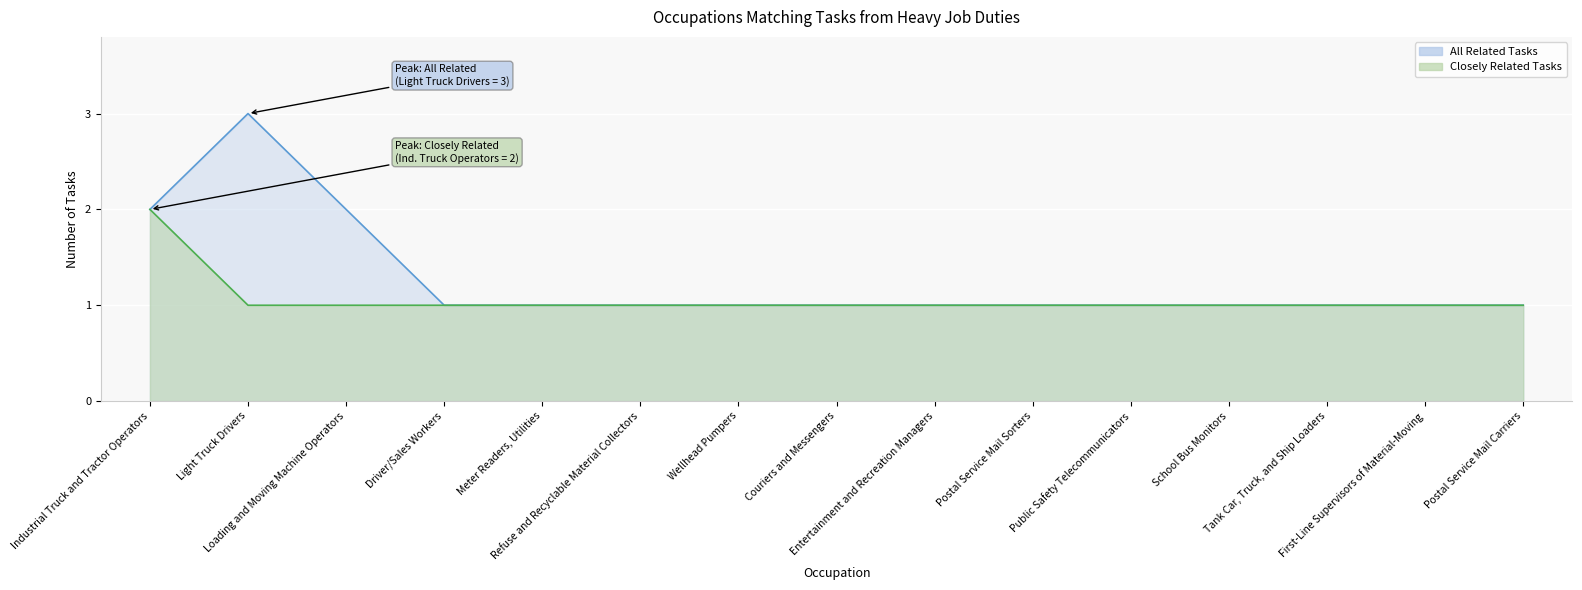

What is the value of the All Related Tasks point at the 11th from the left?

1